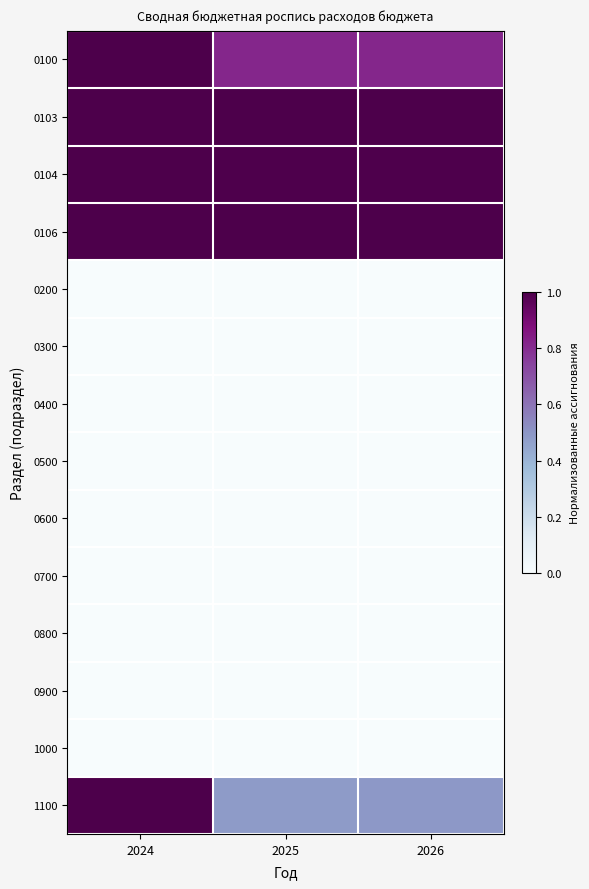

At which category is the sum across all series the highest?

2024